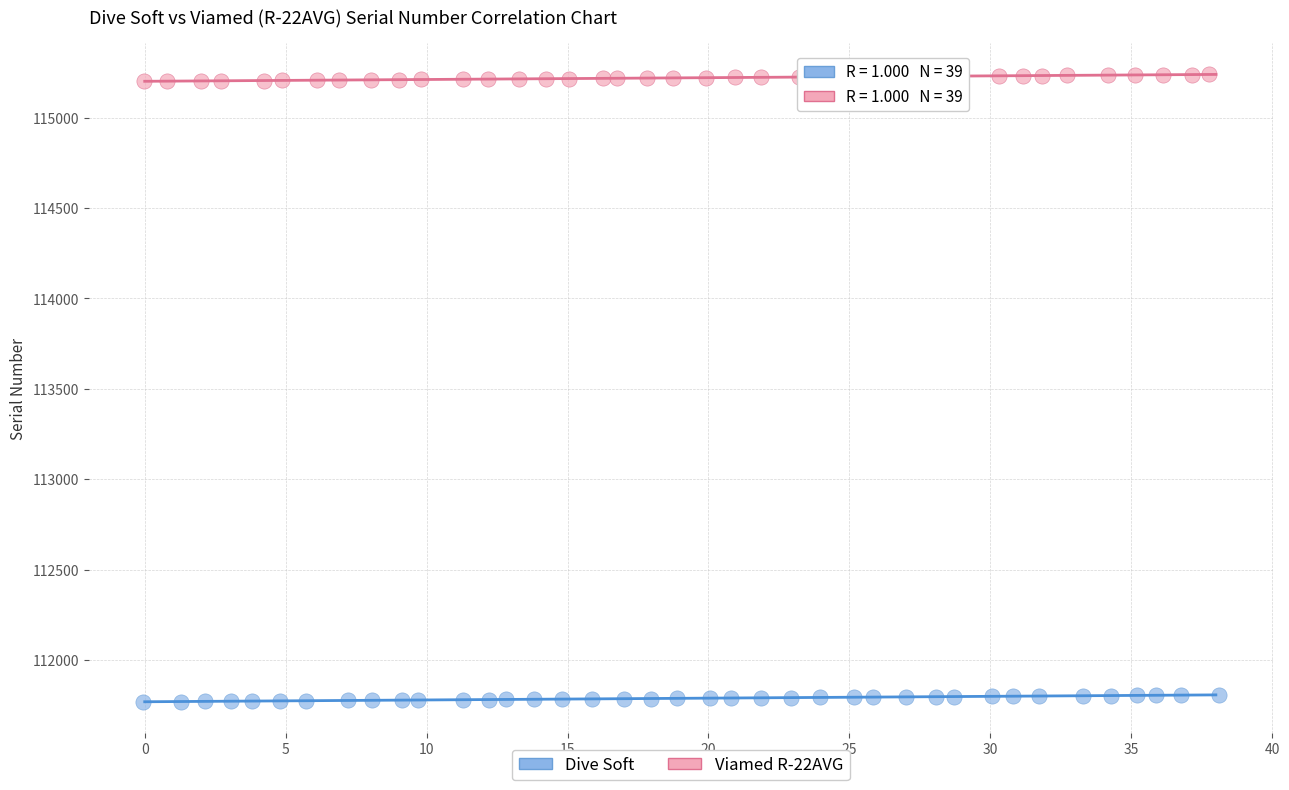

Which series contains the lowest Y value?

Dive Soft